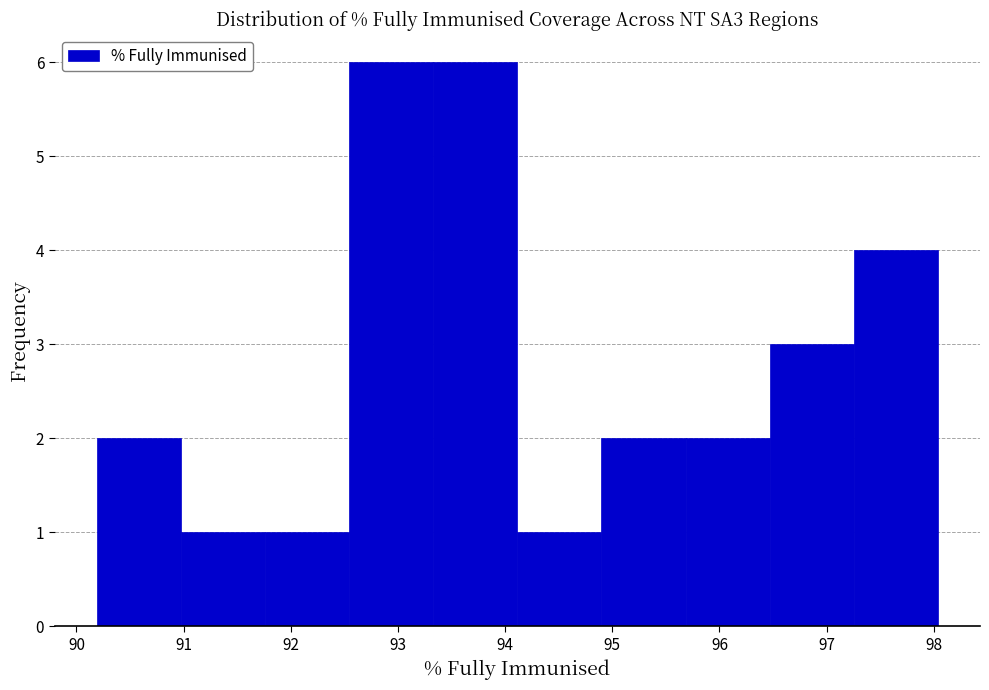

Reading left to right, list every bar in this chart as the range it spans on the x-axis followed by its height. Neither the bar edges nor the heights are printed on the chart, so give them approximately, as read against the axes.

90.2 to 91.0: 2
91.0 to 91.8: 1
91.8 to 92.5: 1
92.5 to 93.3: 6
93.3 to 94.1: 6
94.1 to 94.9: 1
94.9 to 95.7: 2
95.7 to 96.5: 2
96.5 to 97.3: 3
97.3 to 98.0: 4